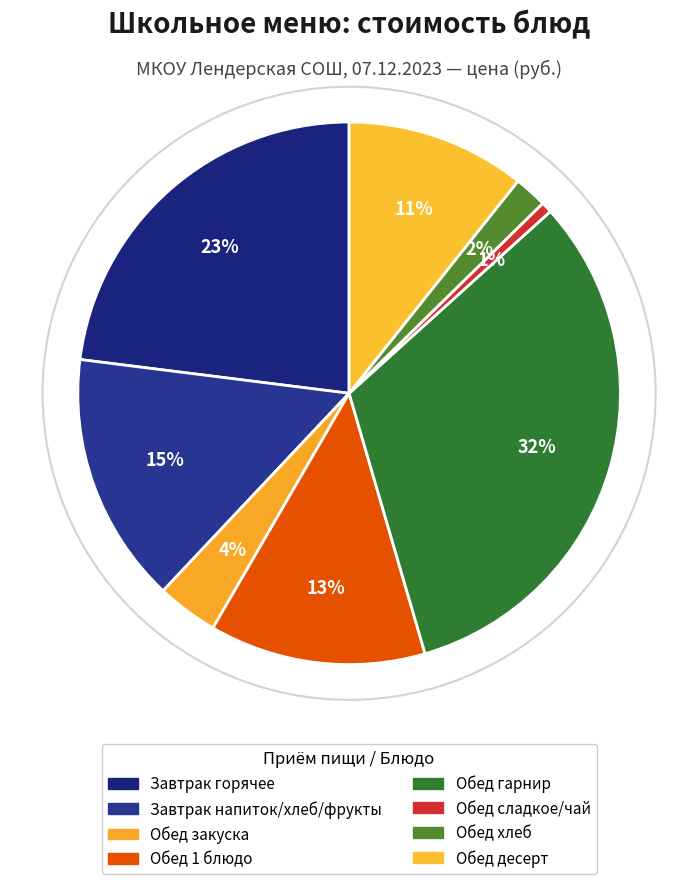

How many segments does this pie chart have?

8